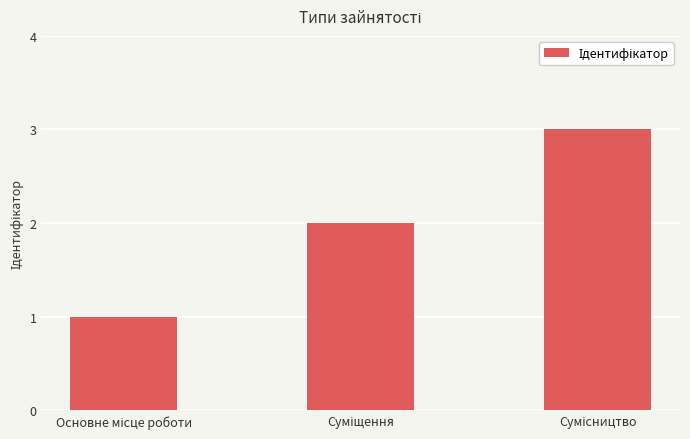

What is the maximum value shown in the chart?

3